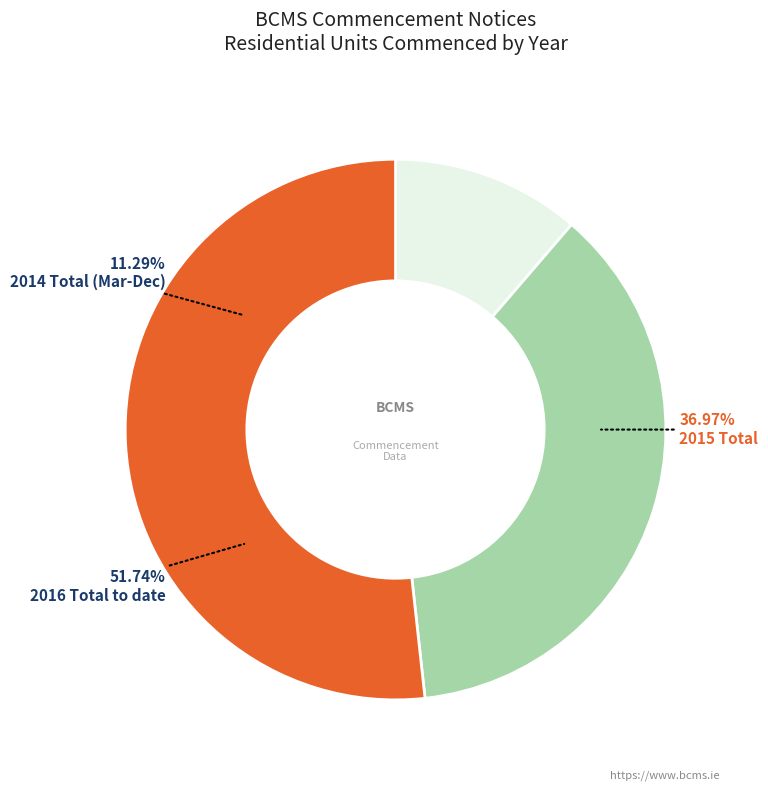

What is the change in value from 2015 Total to 2016 Total to date?

+3232